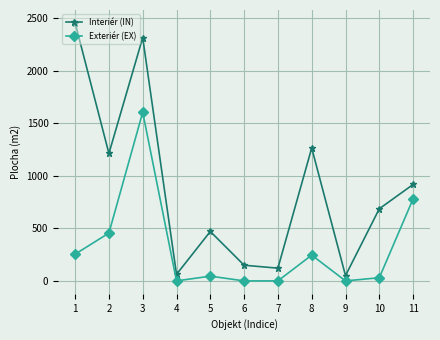

Which series has the largest total across all categories?

Interiér (IN)